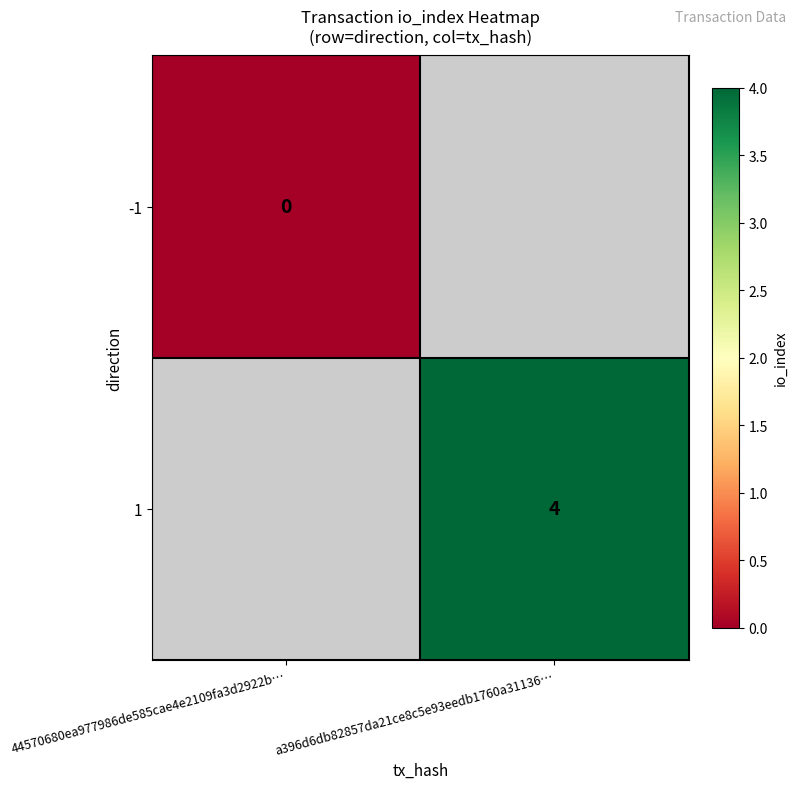

Count the number of categories in the chart.

2